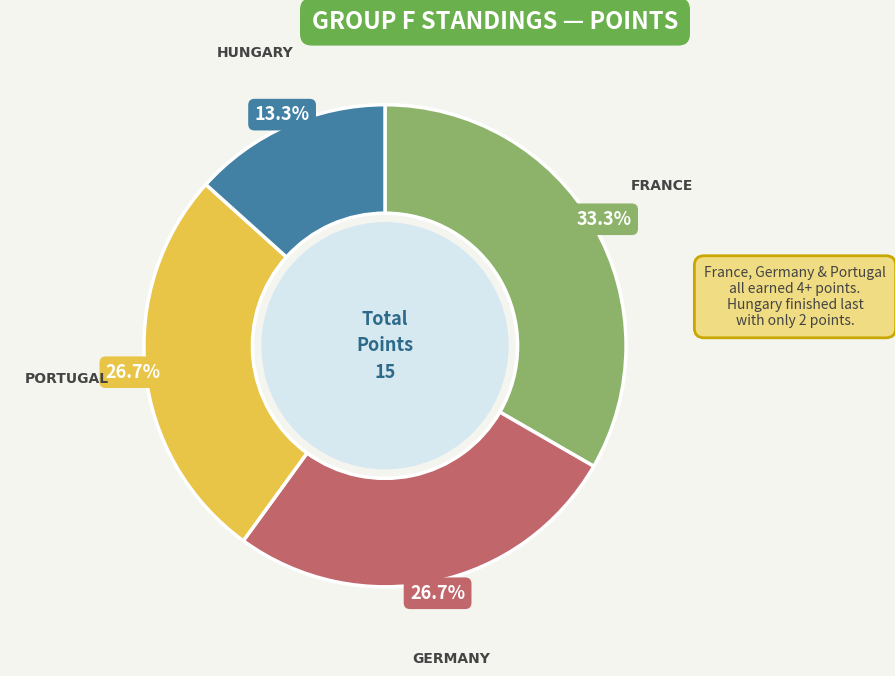

Is there any slice that represents more than half of the pie?

No